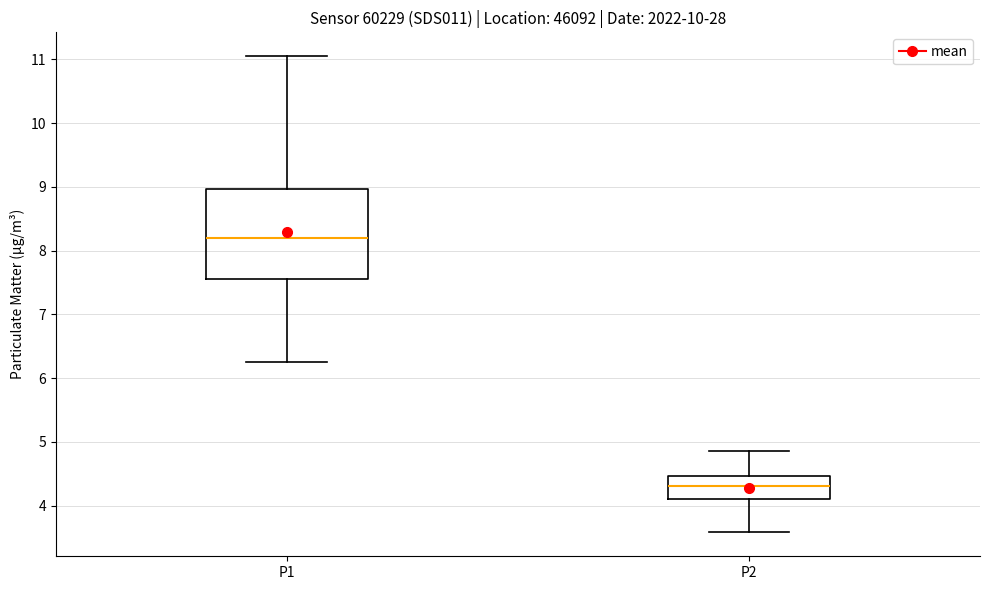

Which box has the highest median line?

P1